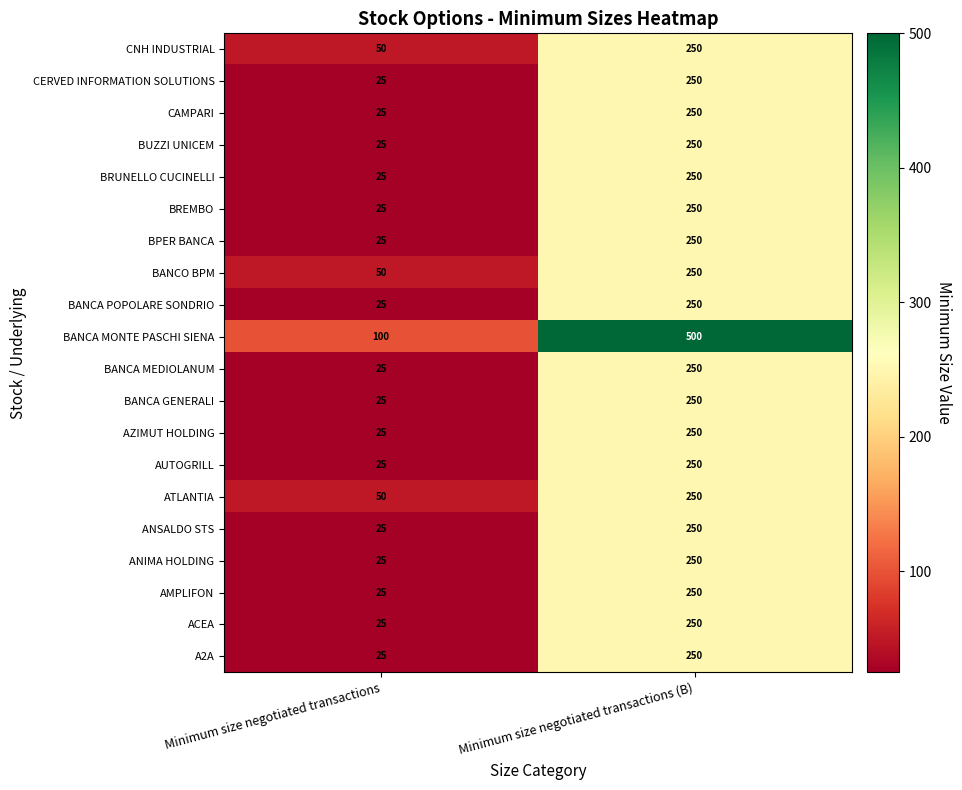

What is the smallest value displayed?

25